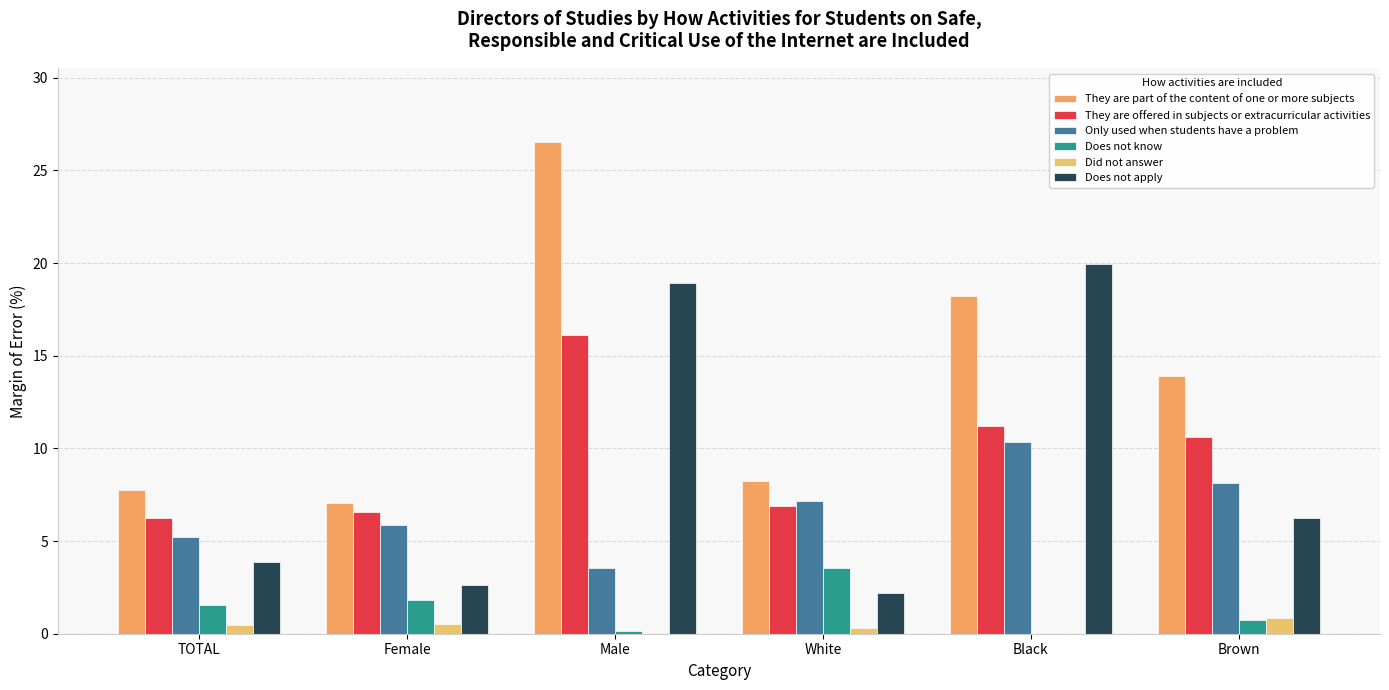

How many series are shown in this chart?

6